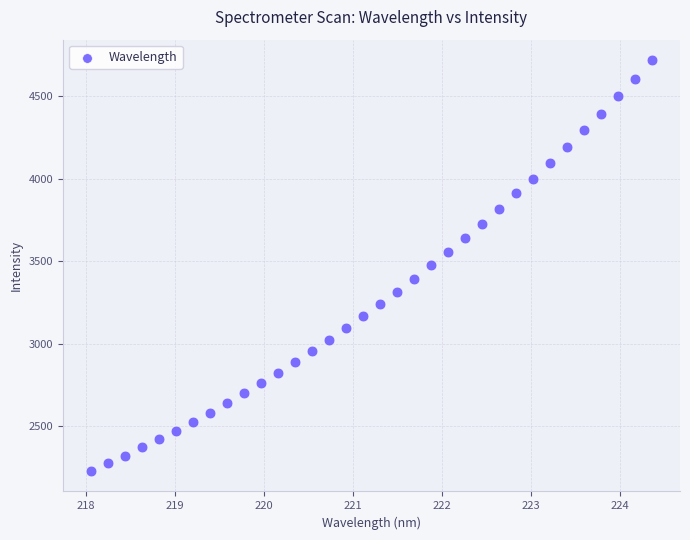

What is the range of X values (max minus min)?

6.3